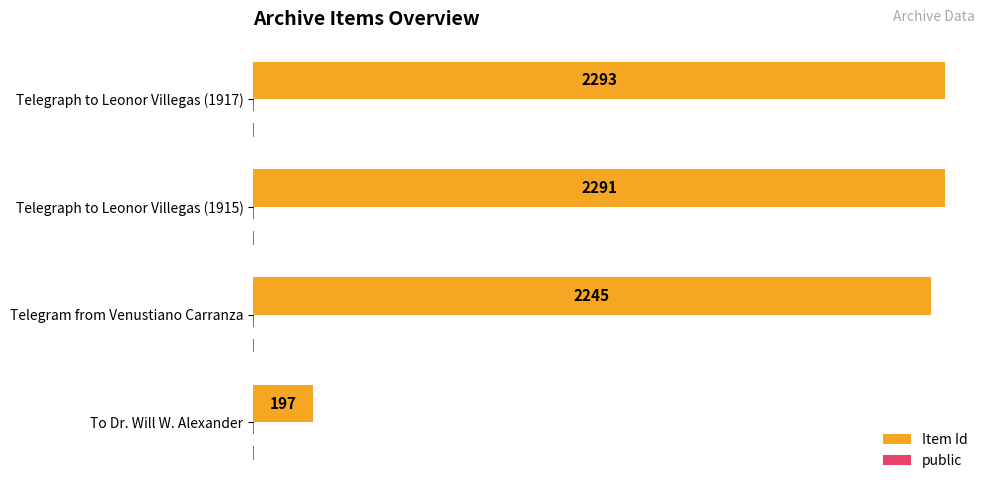

How many data points does each series have?

4